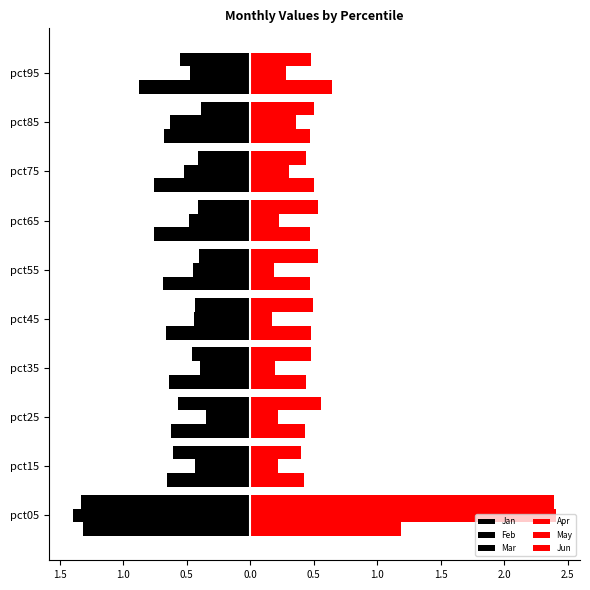

Which series has the widest spread of values?

May